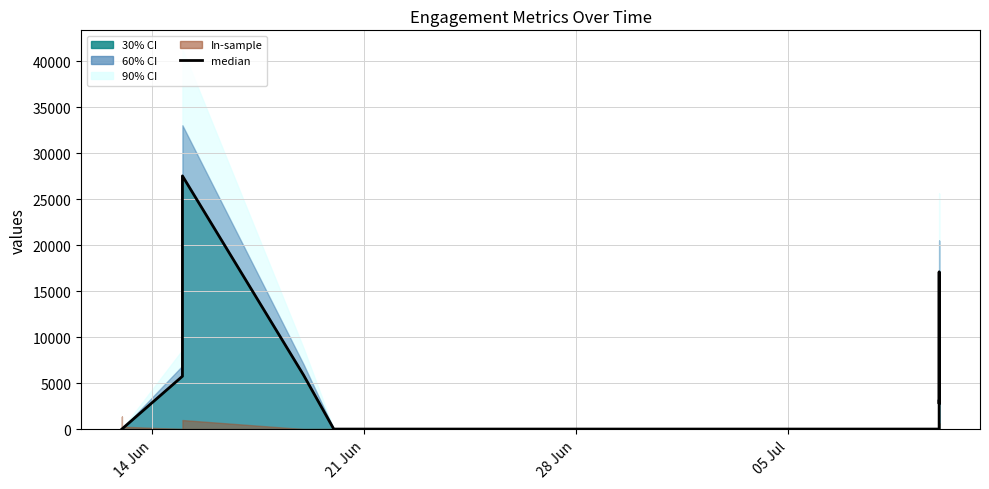

How many values exceed 3041?

9